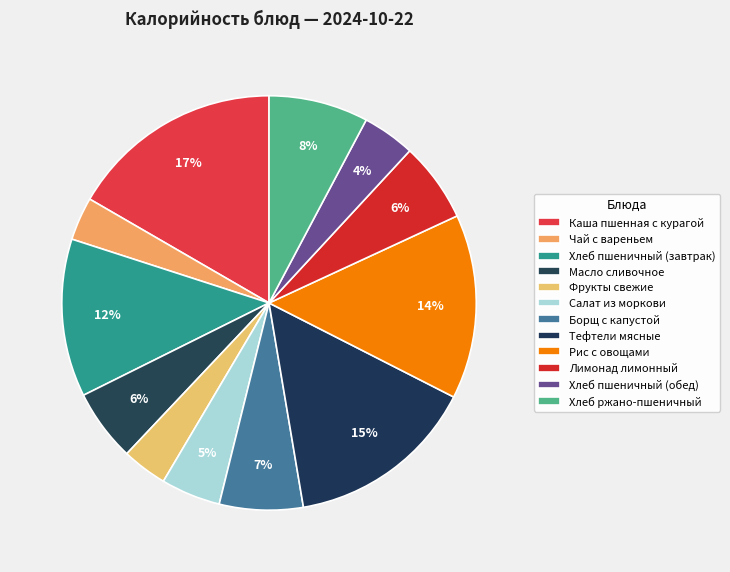

What percentage is the Хлеб пшеничный (завтрак) slice, to the nearest percent?

12%